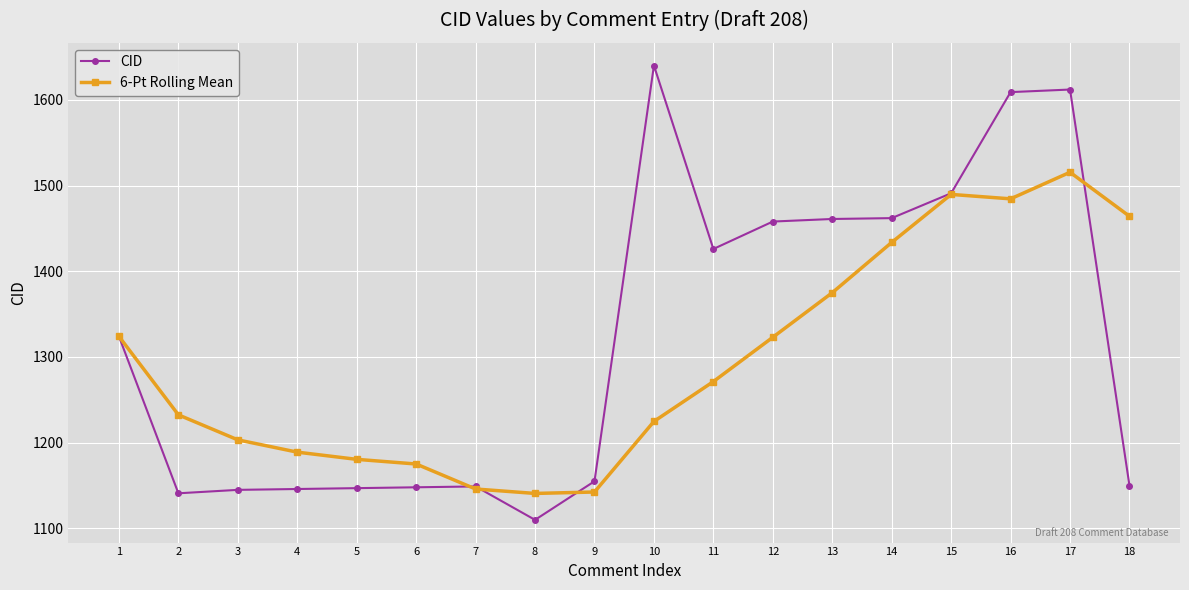

Rank the series by their maximum value, from highest to lowest.

CID, 6-Pt Rolling Mean